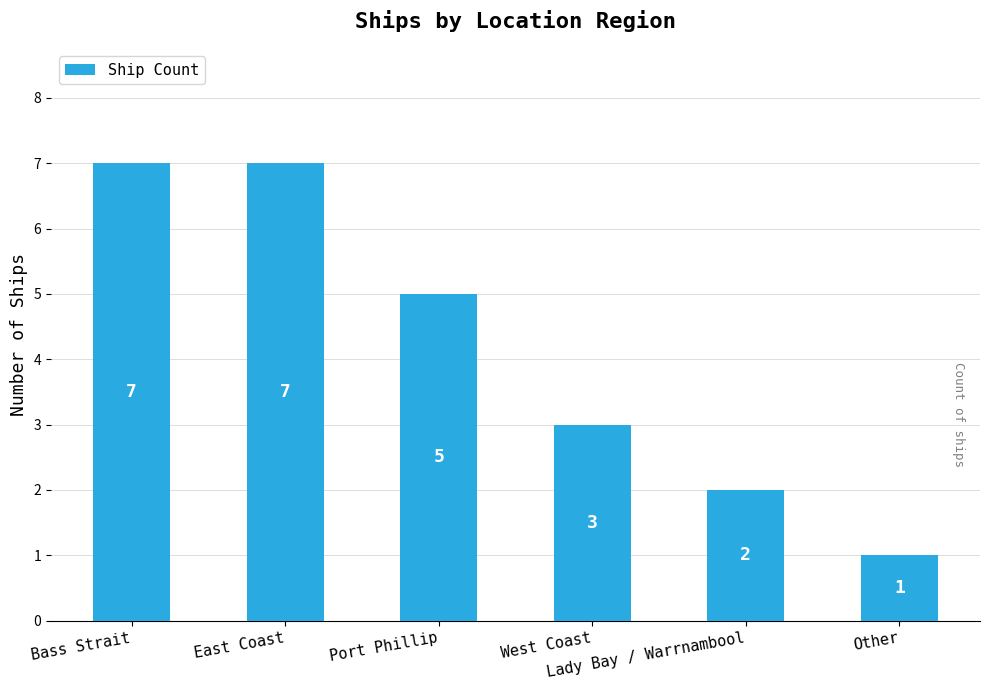

What is the difference between the maximum and second lowest values?

5